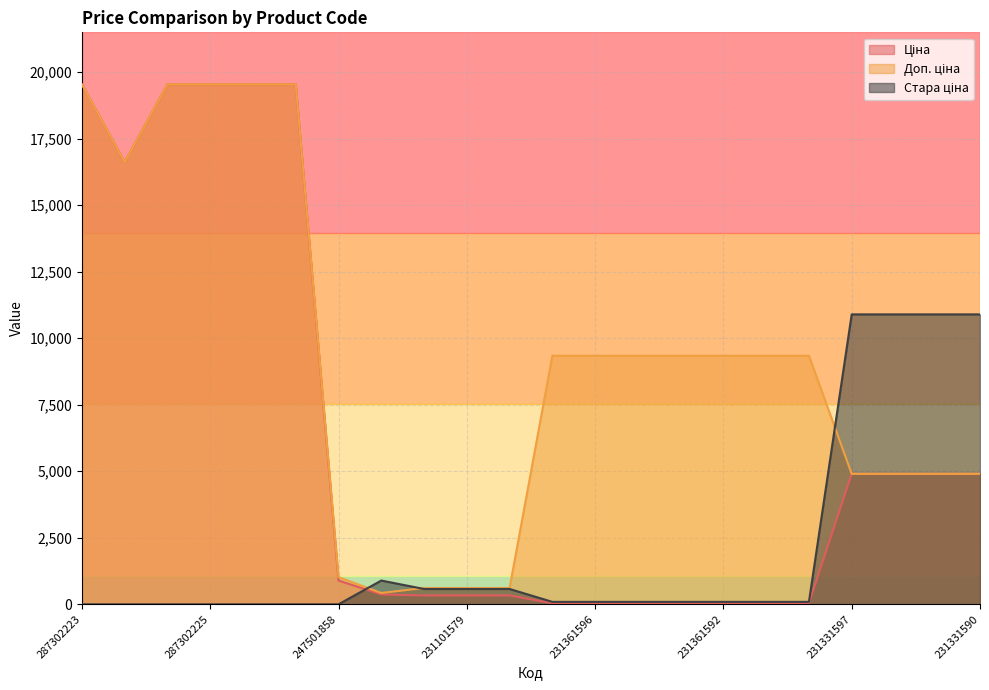

Which series has the widest spread of values?

Ціна